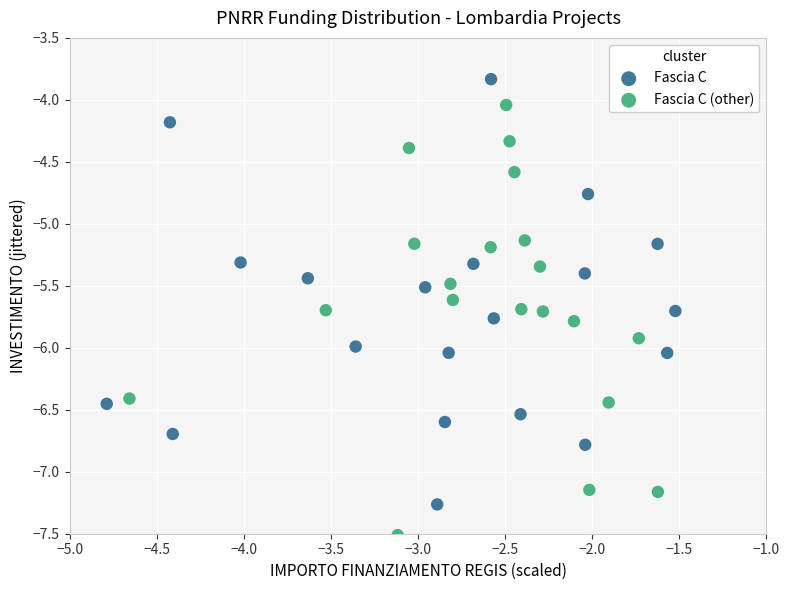

Which series reaches the maximum Y coordinate?

Fascia C